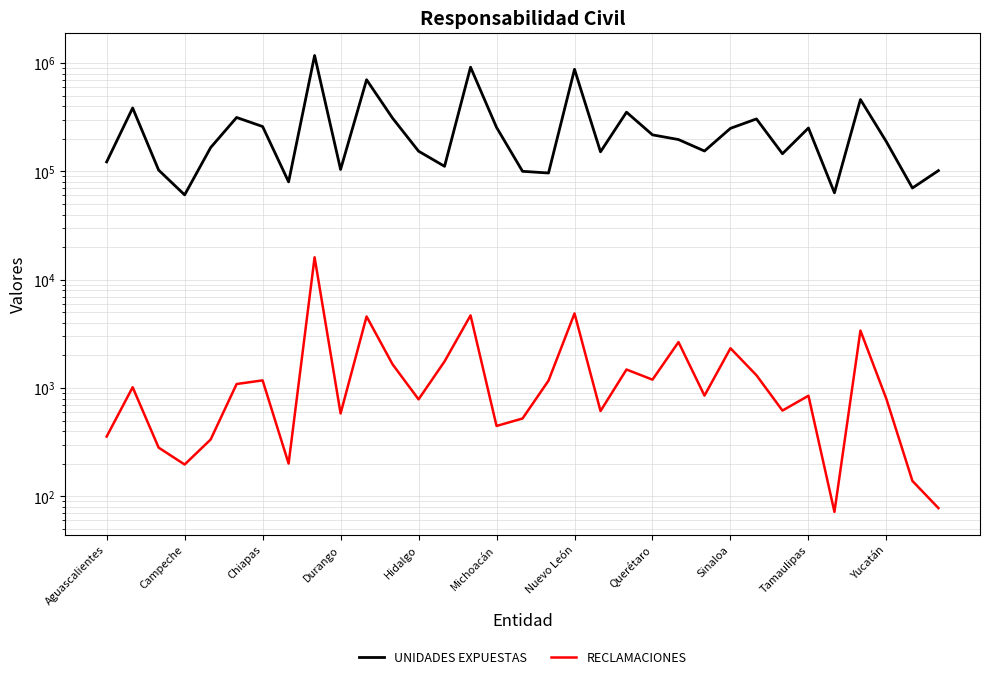

True or false: RECLAMACIONES and UNIDADES EXPUESTAS cross at least once.

False